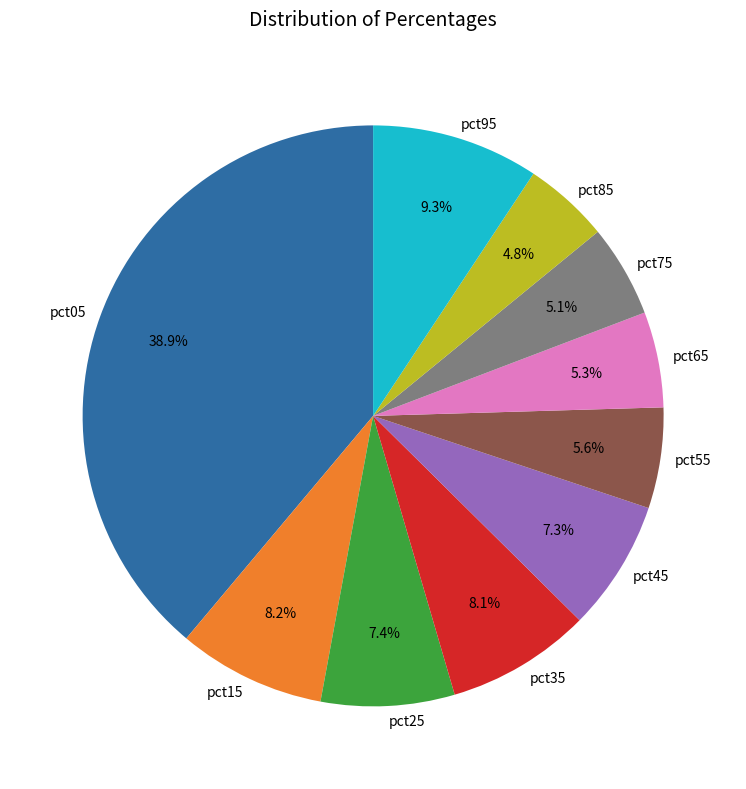

Which category has the biggest portion of the pie?

pct05